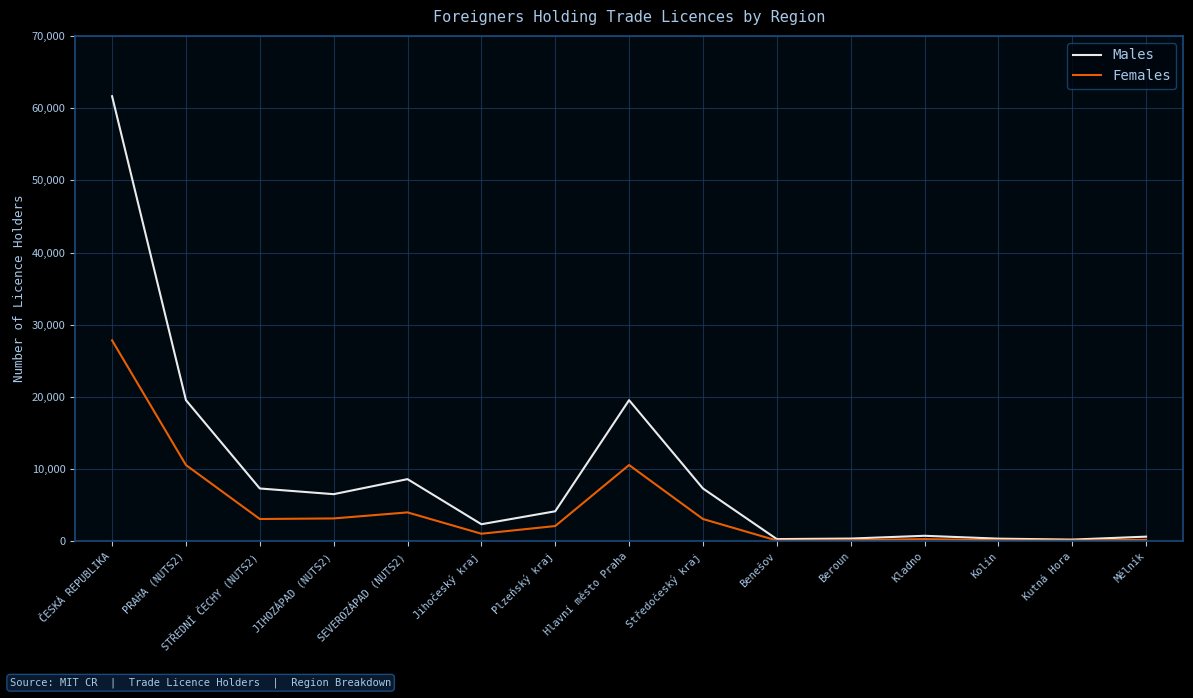

At which category is the sum across all series the highest?

ČESKÁ REPUBLIKA